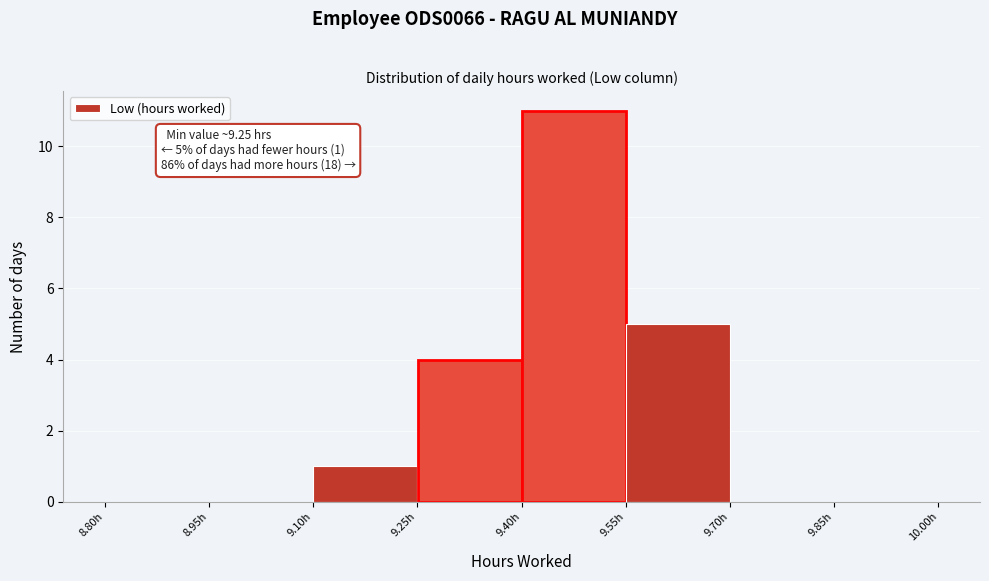

Over which range of the x-axis is the bar tallest?

9.40 to 9.55